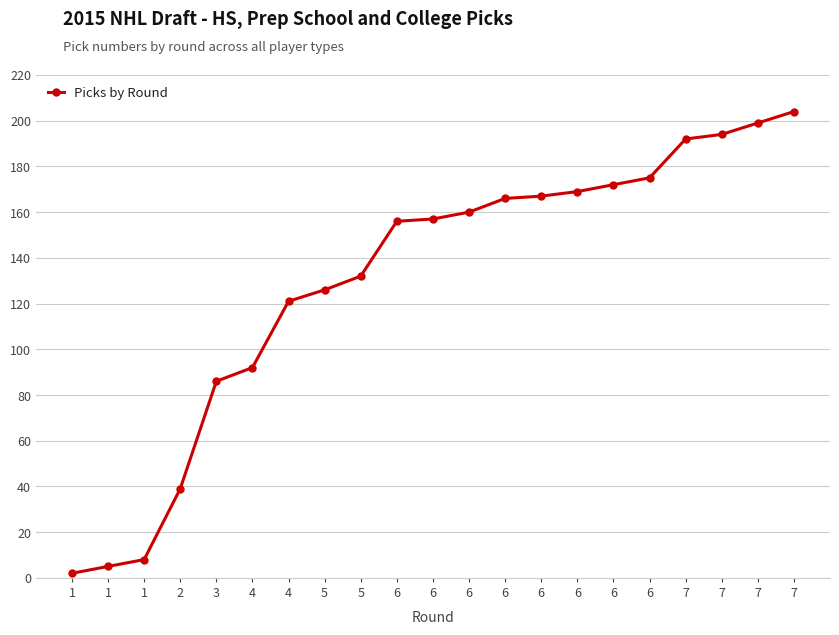

Does the chart have visible grid lines?

Yes